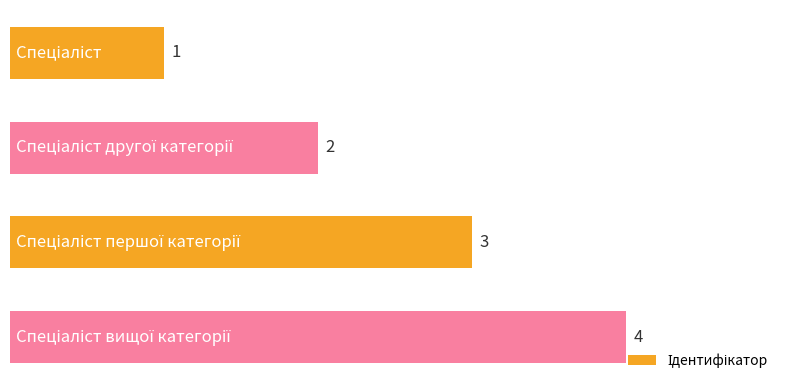

How many bars are there in total?

4